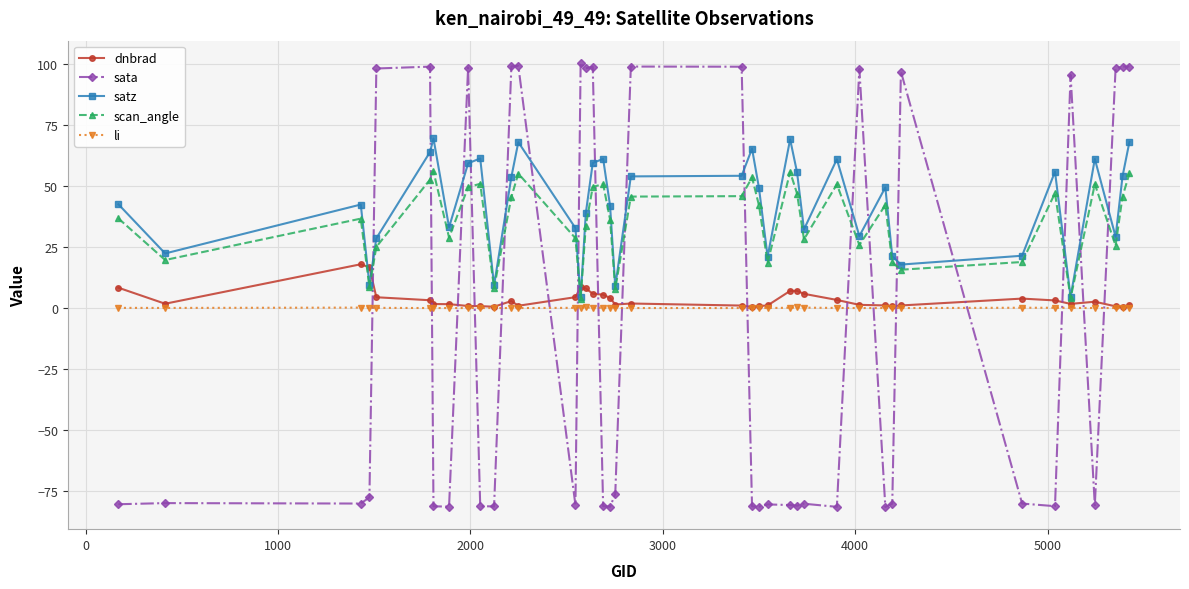

How many lines are shown in the chart?

5